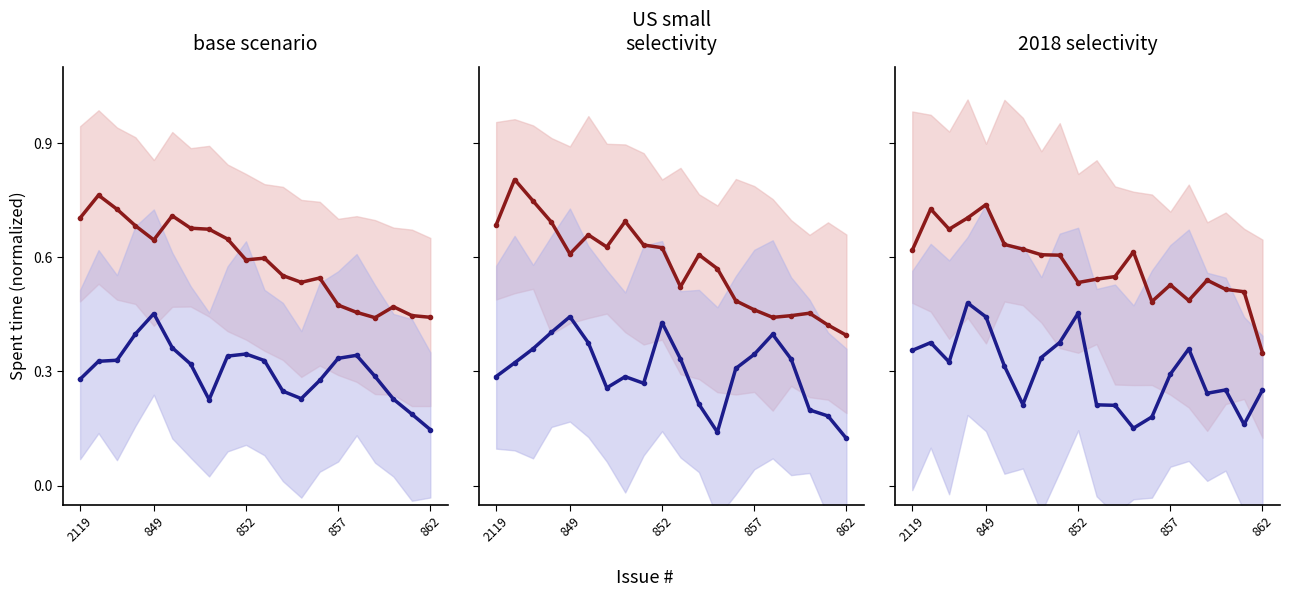

How many interior local valleys does the Bug series have?

5